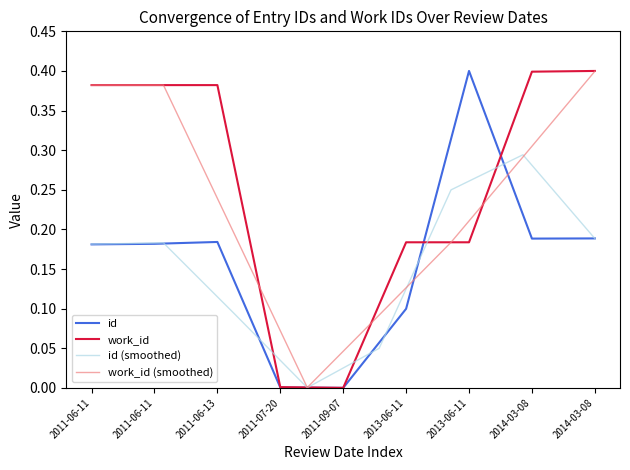

At which category is the sum across all series the highest?

2014-03-08